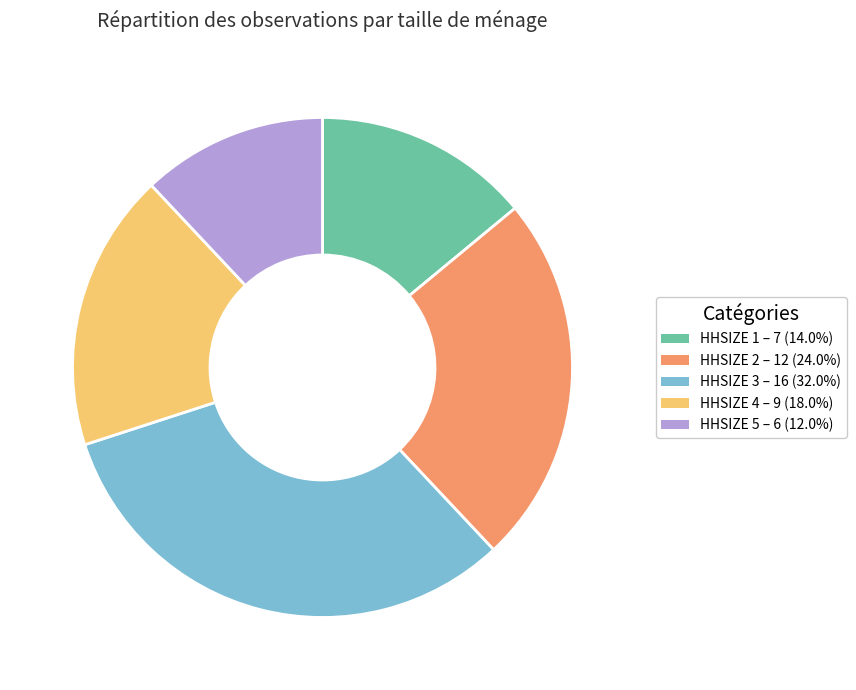

Is there a majority slice in this chart?

No